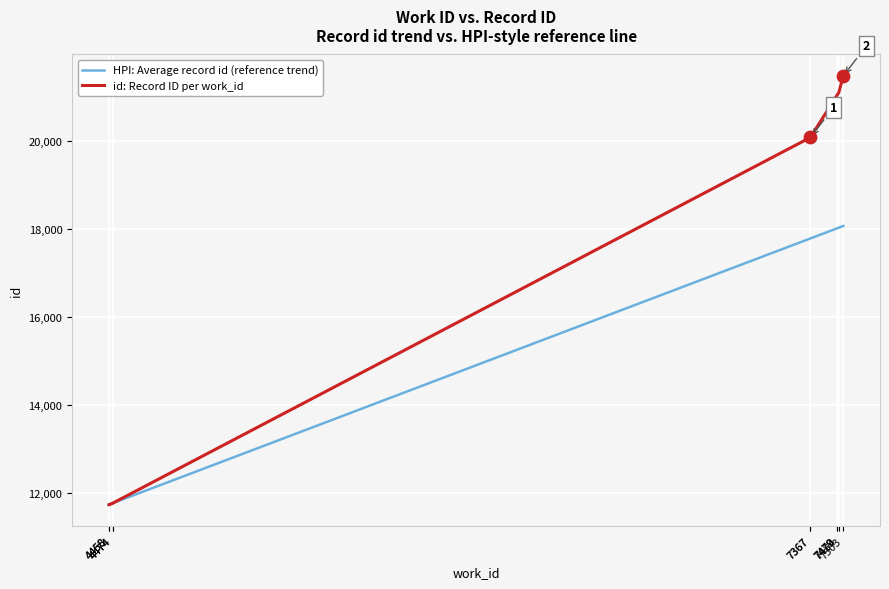

What are all the series names shown in the legend?

HPI: Average record id (reference trend), id: Record ID per work_id